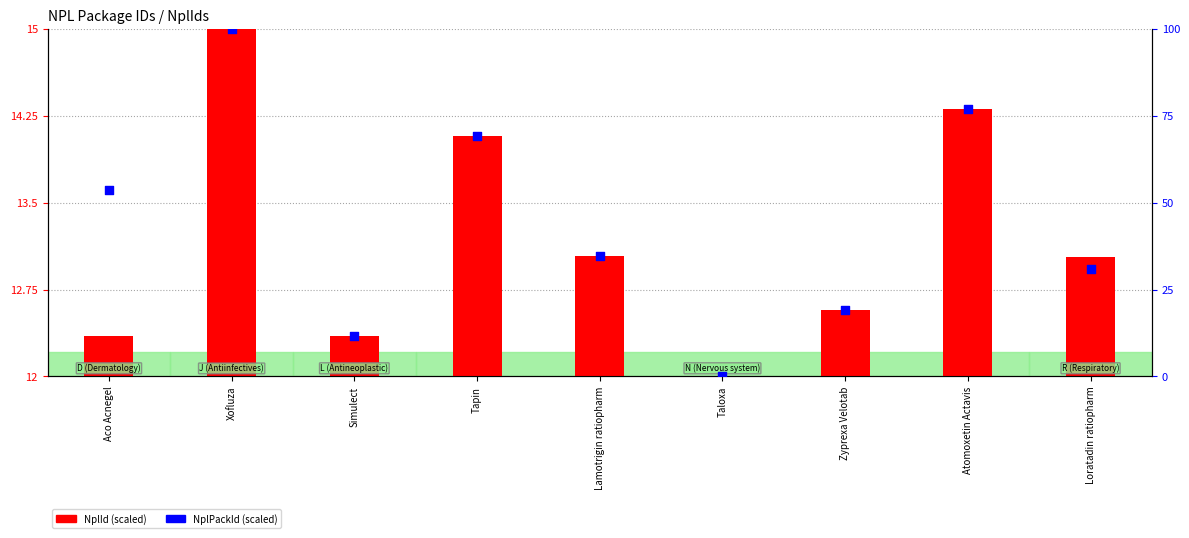

Which series has the largest total across all categories?

NplPackId (scaled)